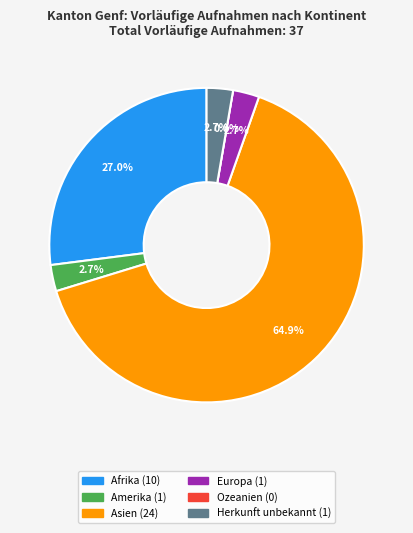

Combined, what portion of the pie is Herkunft unbekannt and Afrika?

29.7%